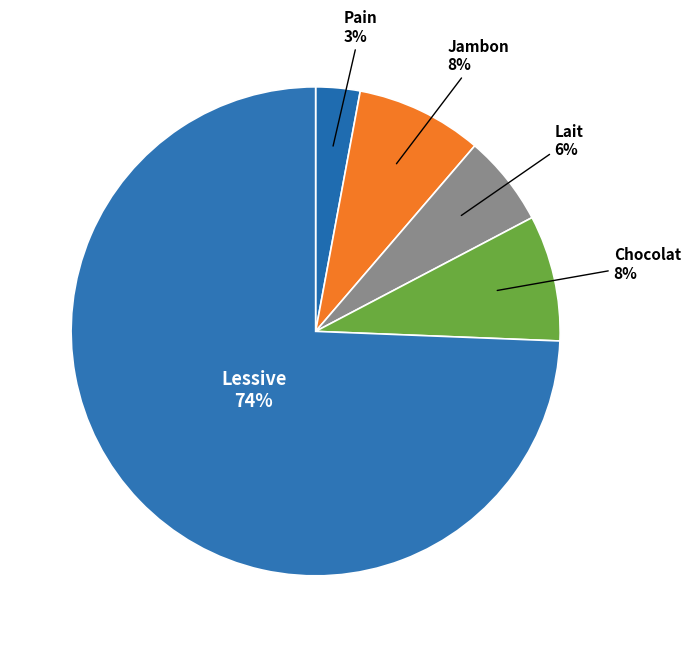

What is the ratio of the value at Chocolat to the value at Lessive?

0.1